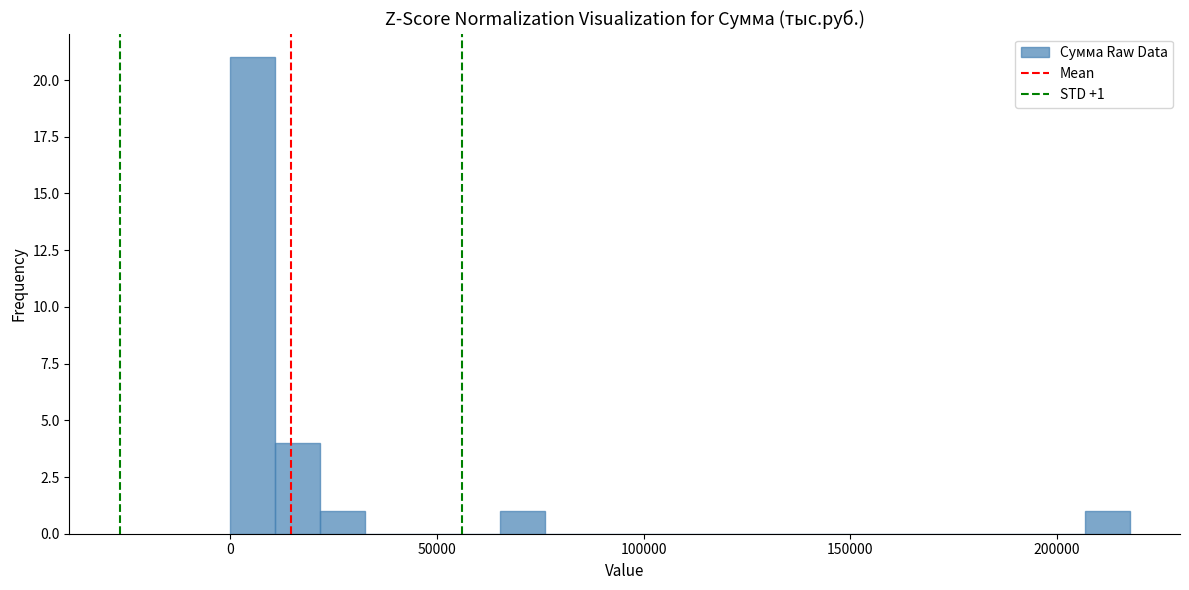

Read against the x-axis, roughly where is the centre of the tallest bar?

5000